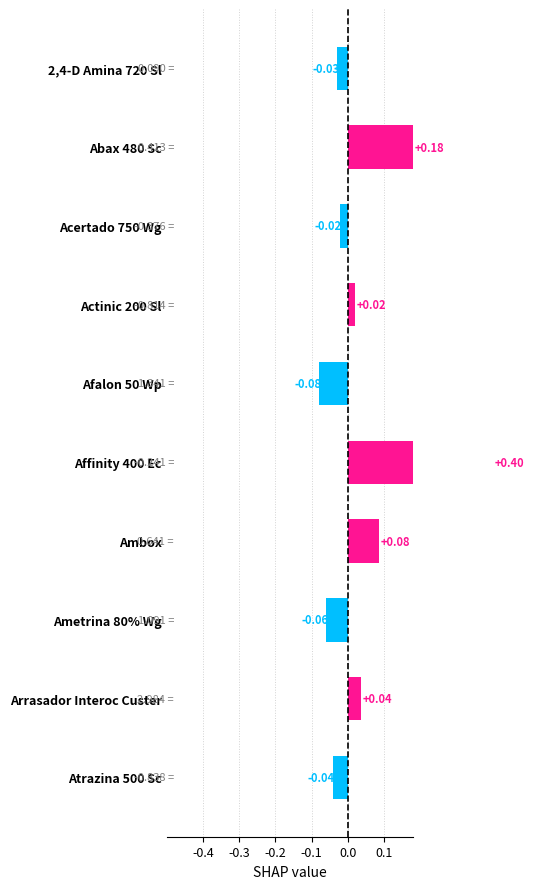

True or false: the data shows -0.1 at Ametrina 80% Wg.

True